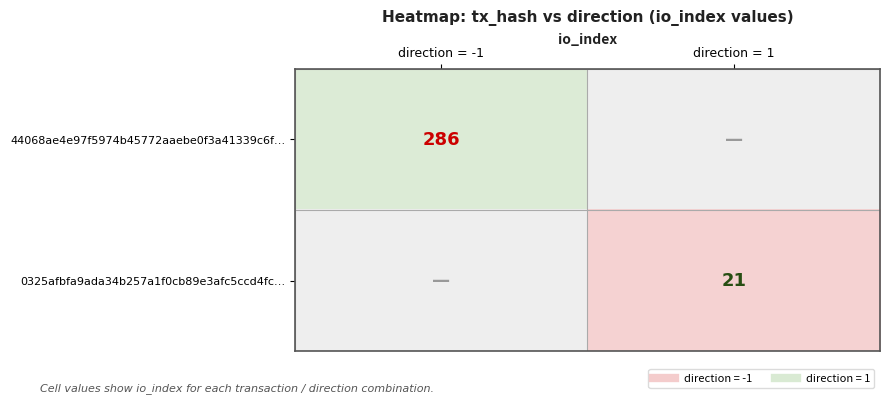

At which label is 0325afbfa9ada34b257a1f0cb89e3afc5ccd4fc… closest to 10?

direction = -1